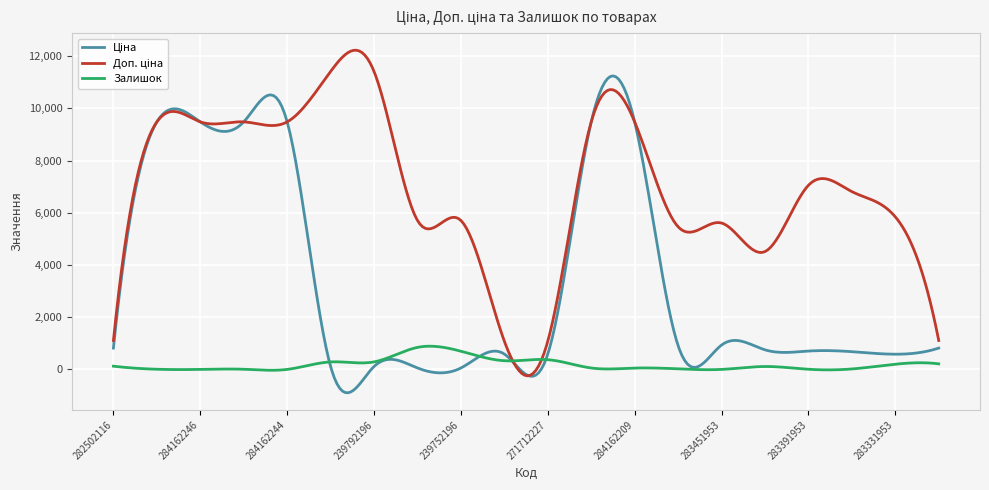

What is the highest value of the Залишок series?

890.9